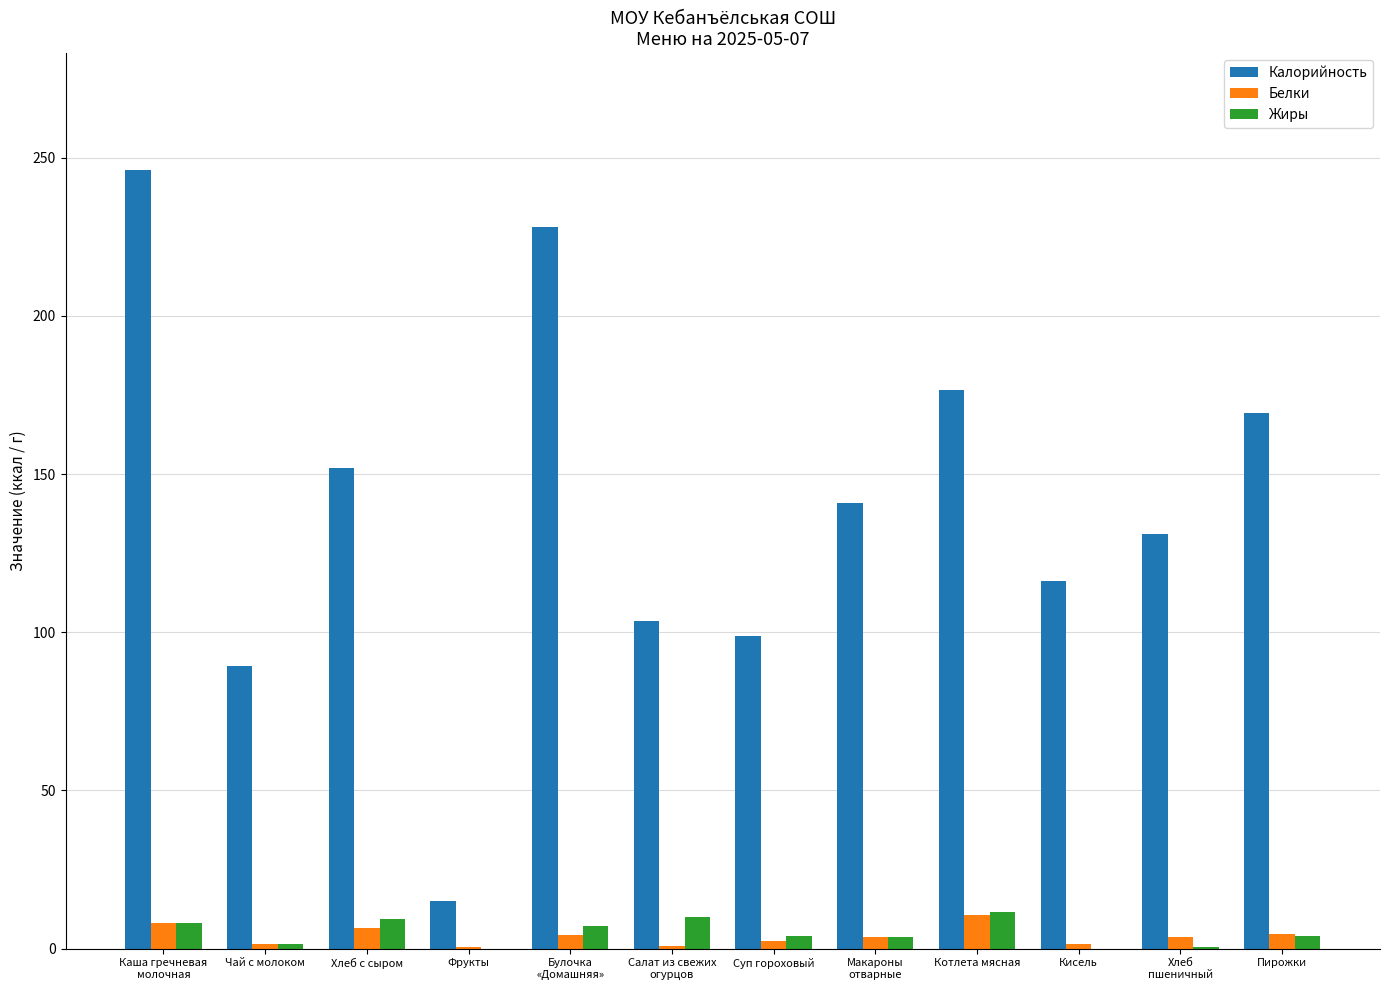

Where does the Калорийность series first go above 140?

Каша гречневая
молочная